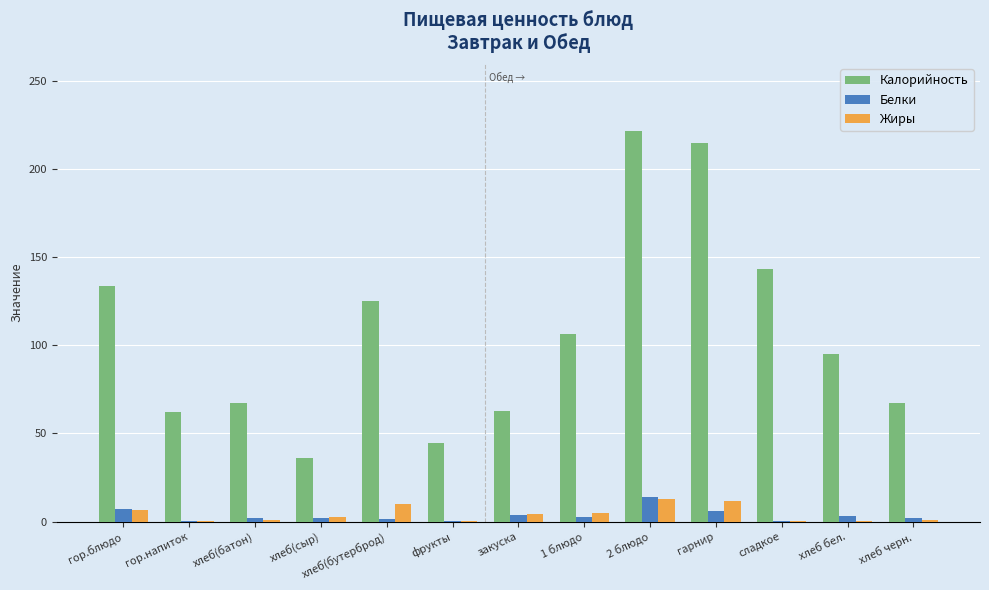

Is the value of Калорийность at хлеб(сыр) greater than the value of Жиры at хлеб бел.?

Yes